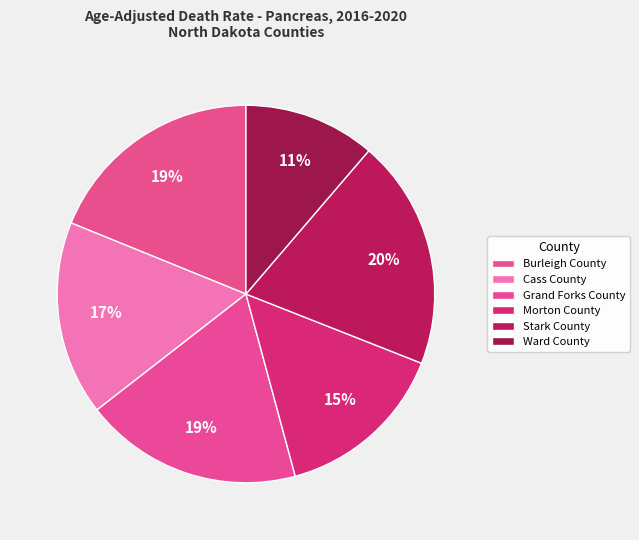

What is the smallest slice in the pie chart?

Ward County